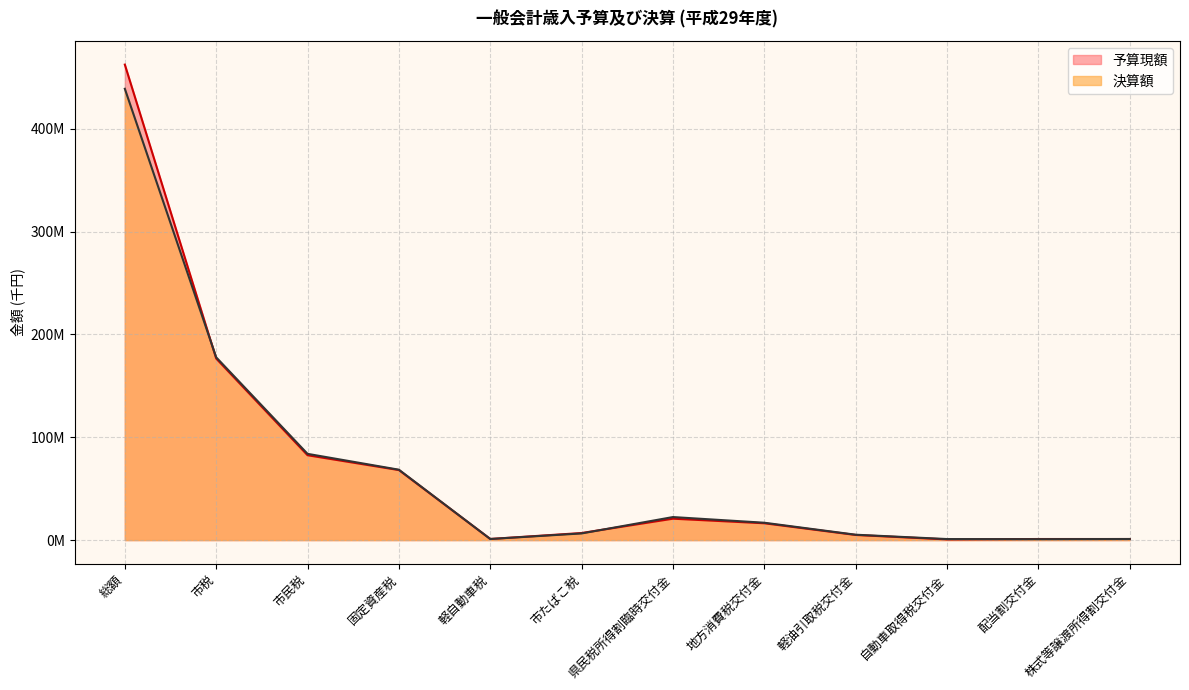

At which label does 予算現額 first exceed 16353000?

総額